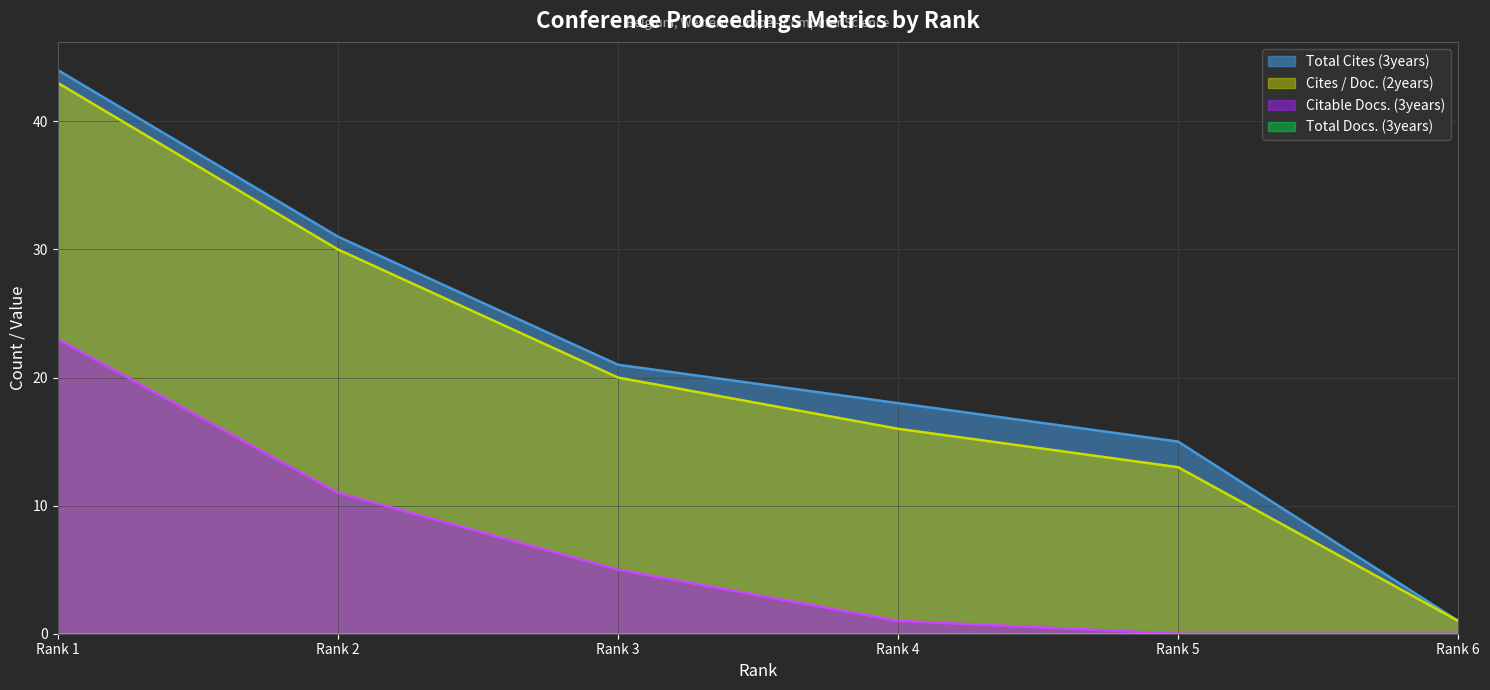

What is the spread (max minus min) of values at Rank 1?

44